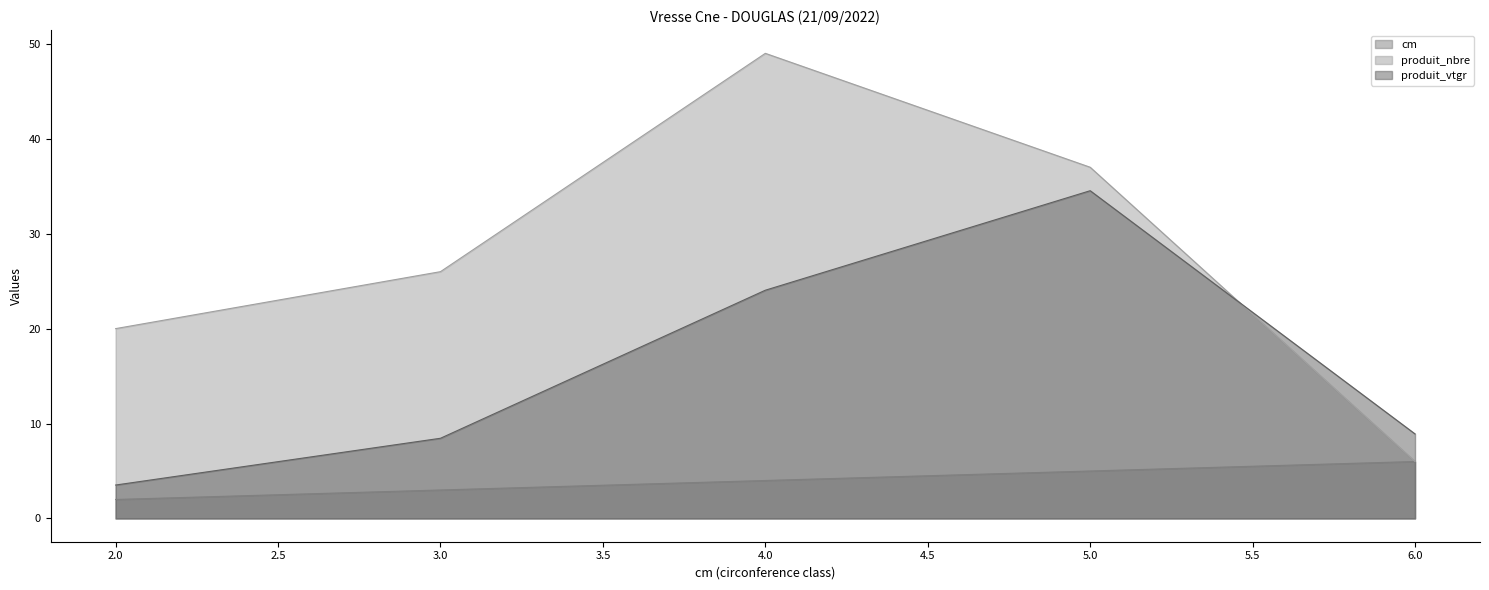

Which series changed the most between 2 and 3?

produit_nbre